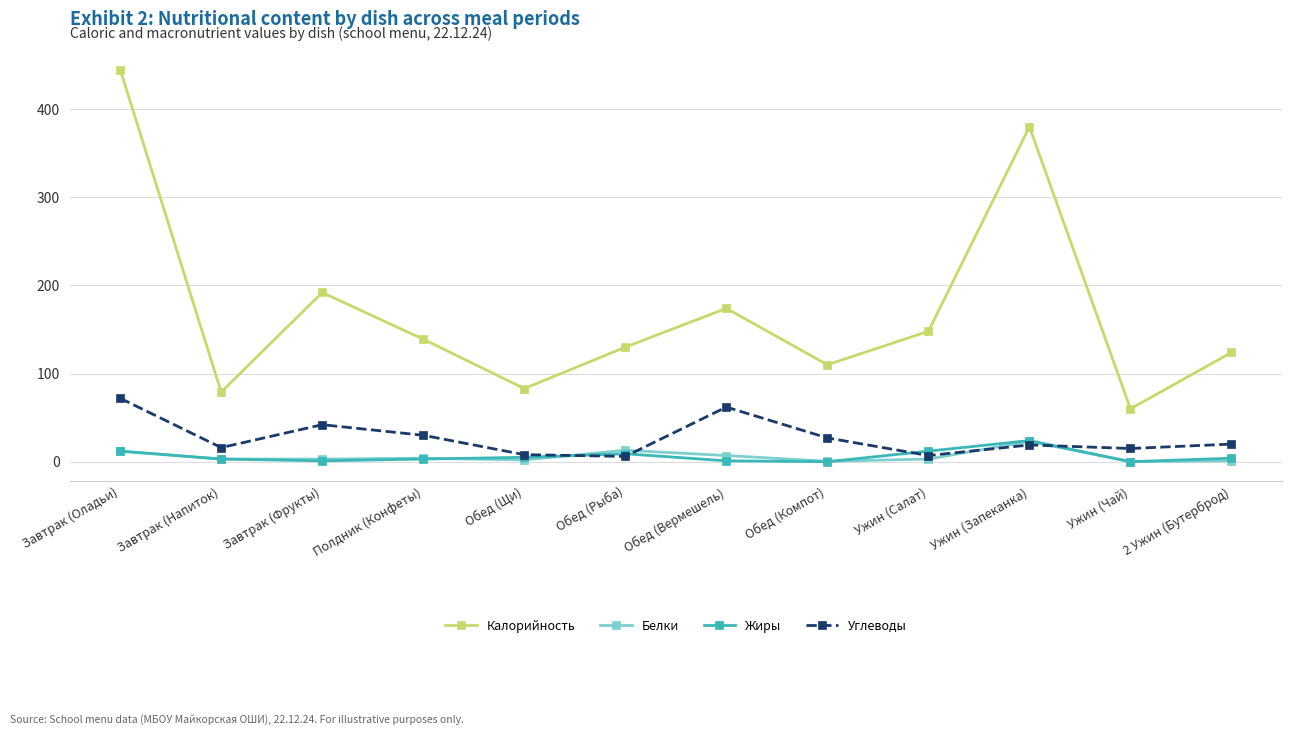

Which series has the widest spread of values?

Калорийность